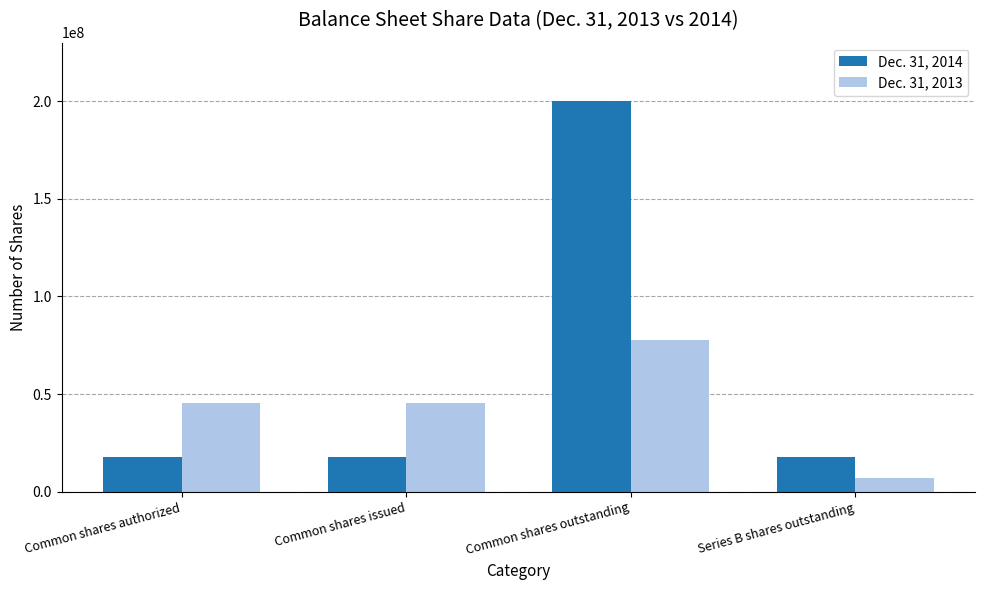

What is the sum of all Dec. 31, 2014 values?

253799780